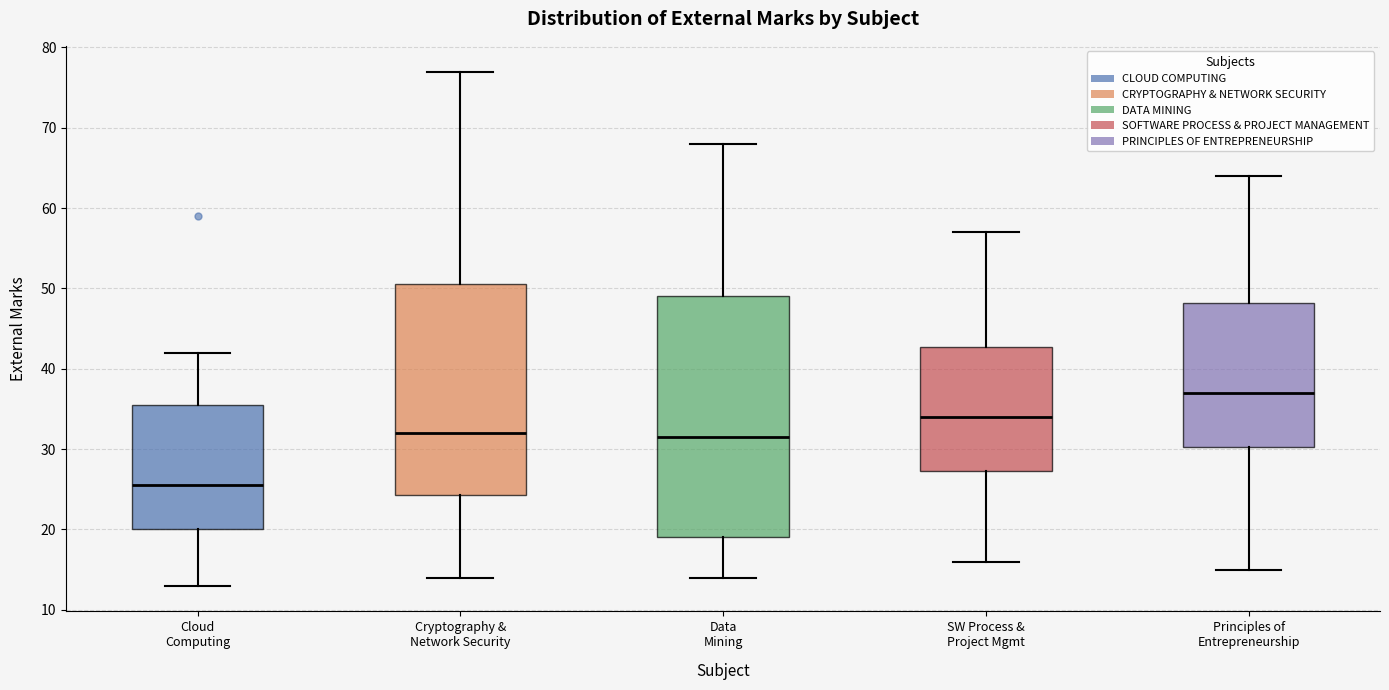

Which box is the tallest, from its lower edge to its upper edge?

Data Mining